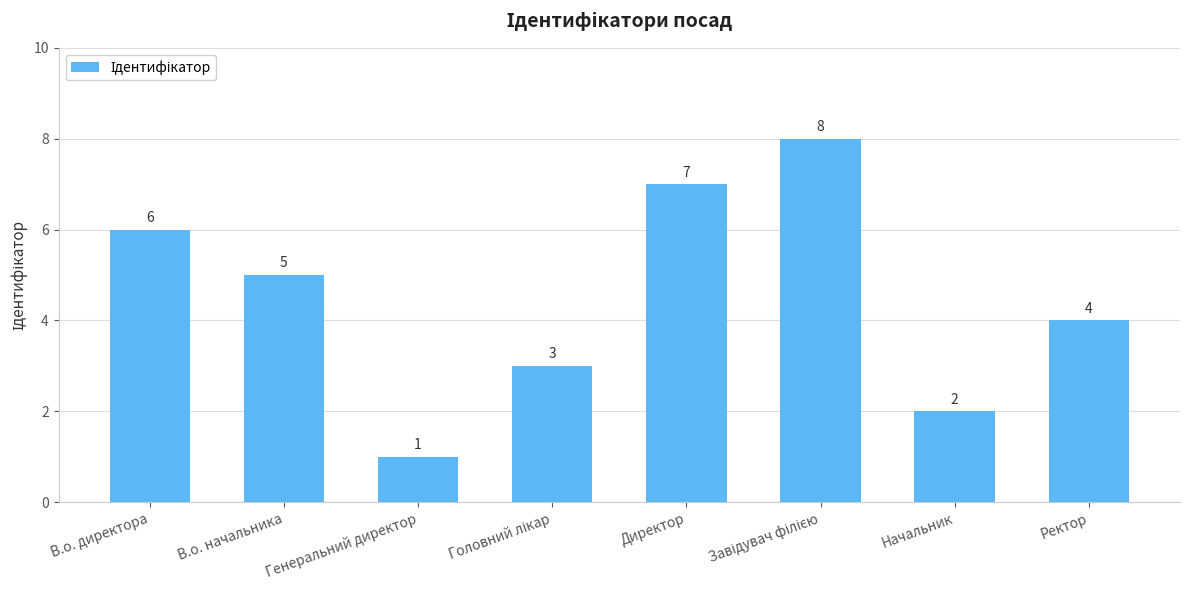

What is the label of the 4th bar from the right?

Директор